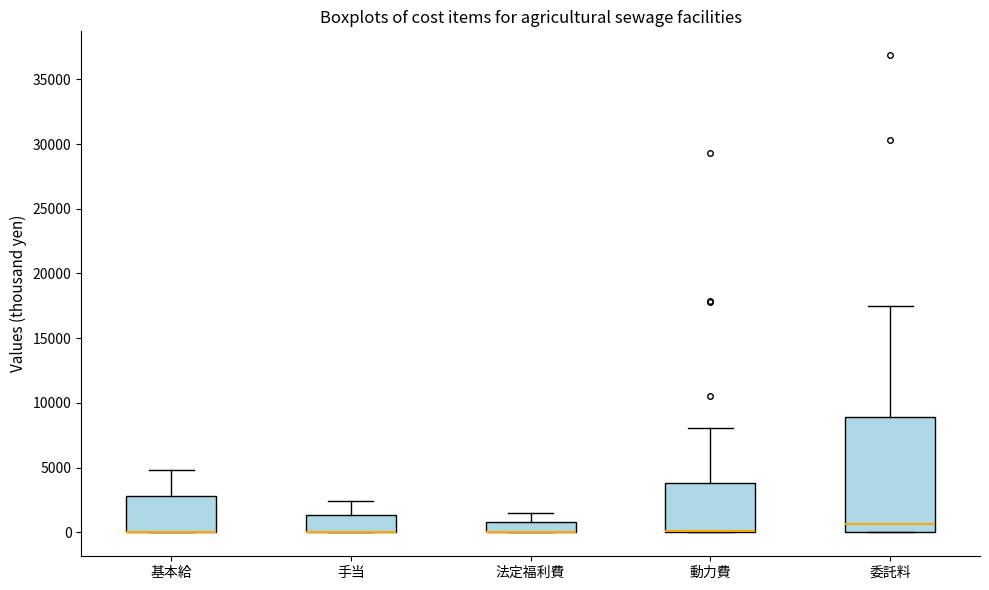

Reading left to right, read every box against the y-axis: the position of its median line, the range the box covers, and the ends of its whiskers. The values are not printed on the chart, so give them approximately, as read against the axis.

基本給: median 0 (drawn on the box's lower edge), box 0 to 3000, whiskers 0 to 5000
手当: median 0 (drawn on the box's lower edge), box 0 to 1500, whiskers 0 to 2500
法定福利費: median 0 (drawn on the box's lower edge), box 0 to 1000, whiskers 0 to 1500
動力費: median 0 (drawn on the box's lower edge), box 0 to 4000, whiskers 0 to 8000
委託料: median 500, box 0 to 9000, whiskers 0 to 17500